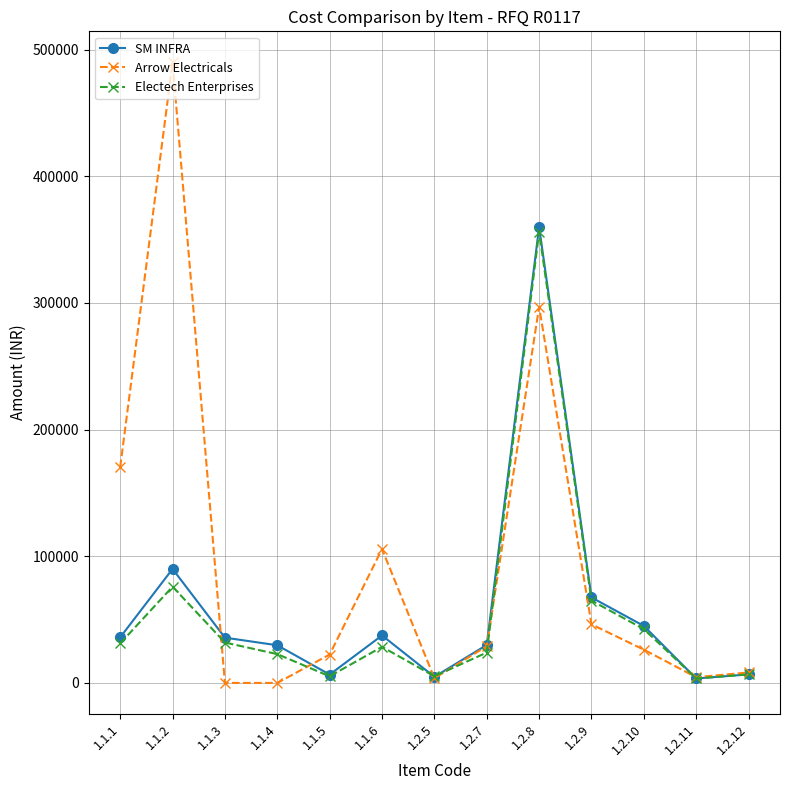

Where is the first local maximum for SM INFRA?

1.1.2